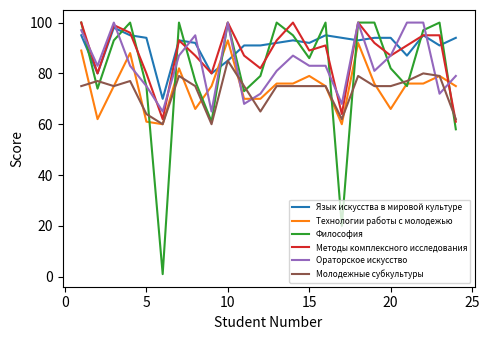

What is the highest value of the Методы комплексного исследования series?

100